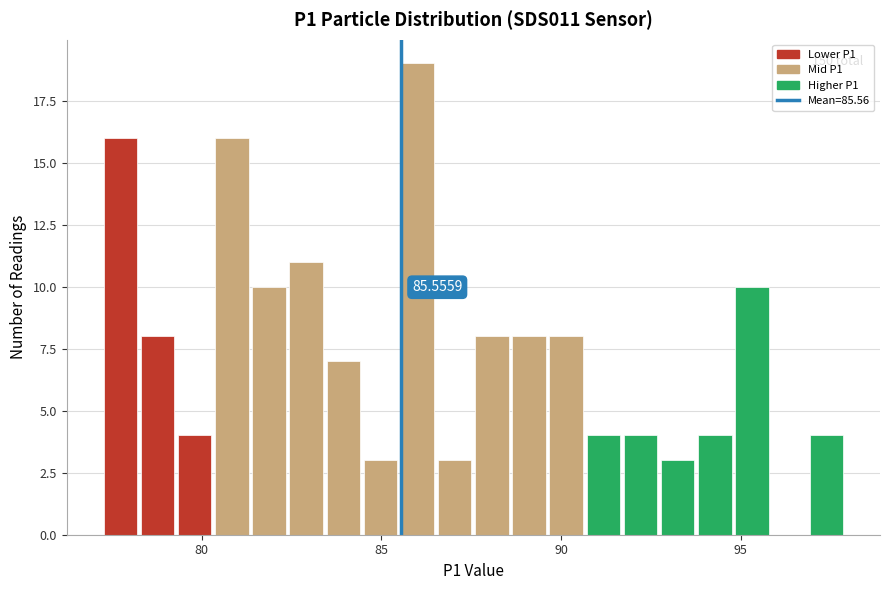

Around what value on the x-axis is the tallest bar? Give the approximate position of its centre, as read against the axis.

86.0